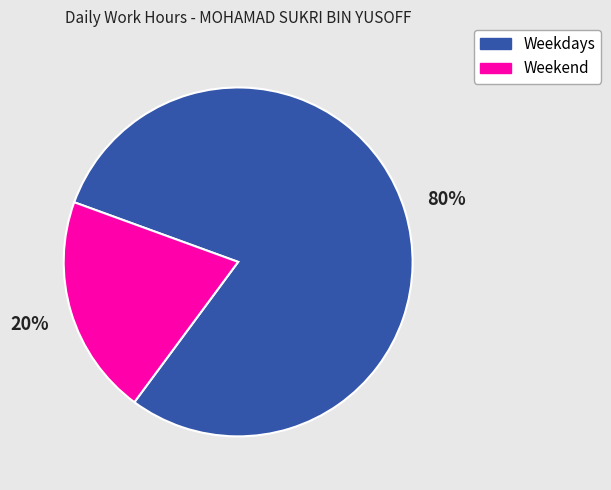

Does any single category account for the majority?

Yes